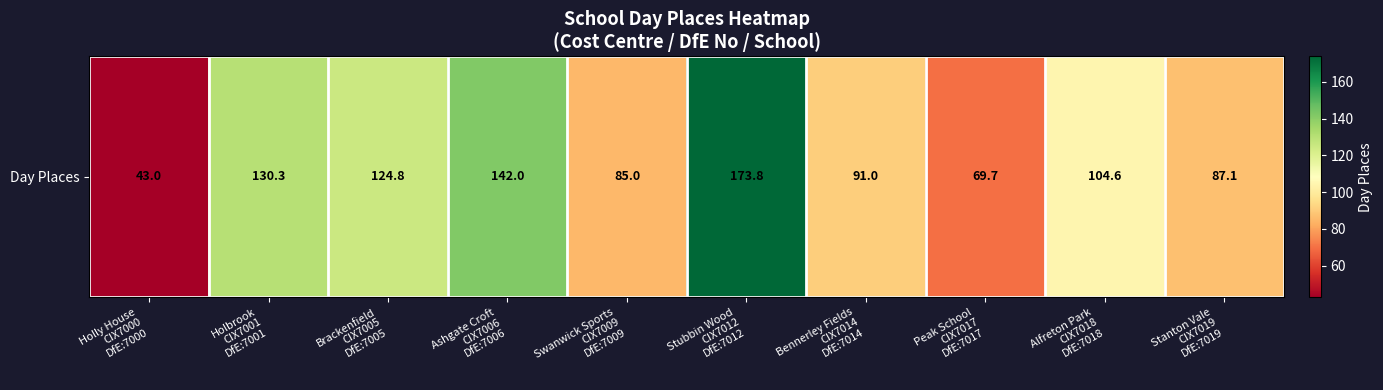

List the labels in order of value, smallest first.

Holly House
CIX7000
DfE:7000, Peak School
CIX7017
DfE:7017, Swanwick Sports
CIX7009
DfE:7009, Stanton Vale
CIX7019
DfE:7019, Bennerley Fields
CIX7014
DfE:7014, Alfreton Park
CIX7018
DfE:7018, Brackenfield
CIX7005
DfE:7005, Holbrook
CIX7001
DfE:7001, Ashgate Croft
CIX7006
DfE:7006, Stubbin Wood
CIX7012
DfE:7012